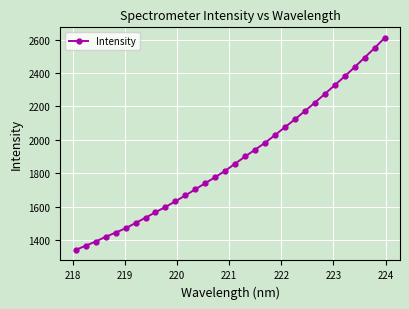

What is the maximum value shown in the chart?

2610.0